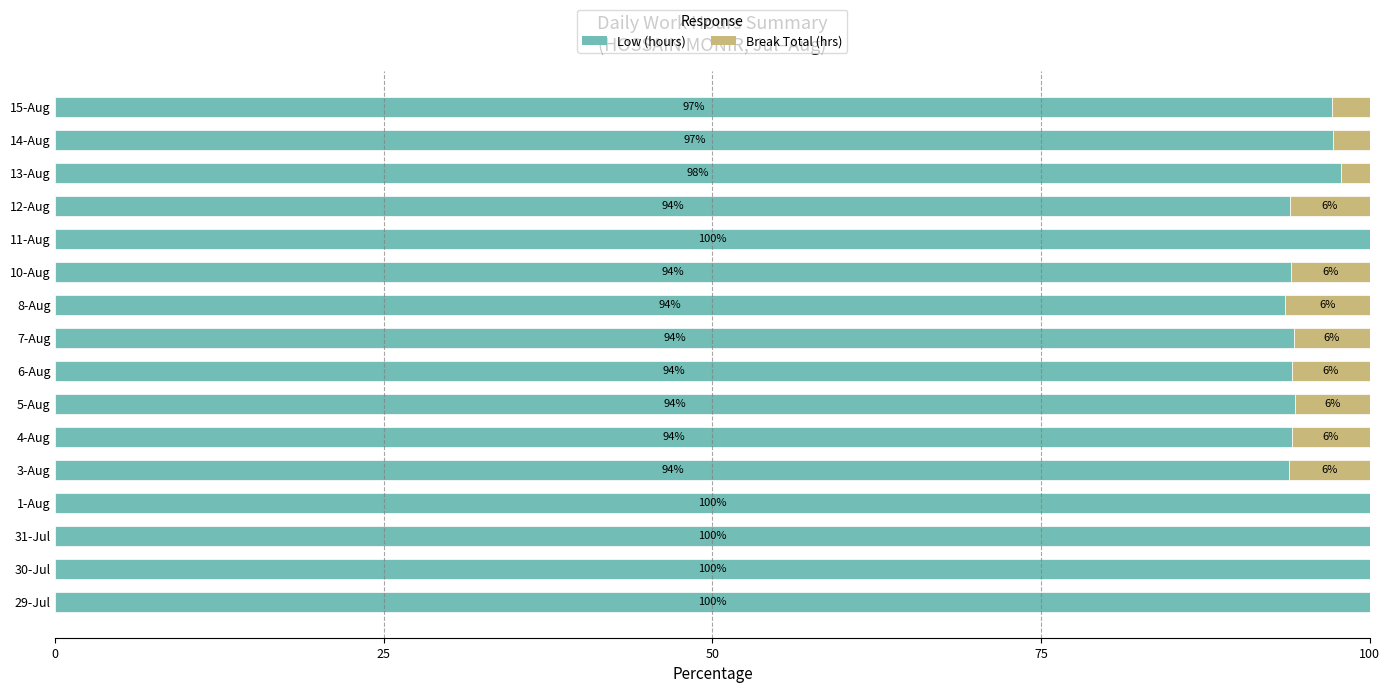

How many data points does each series have?

16